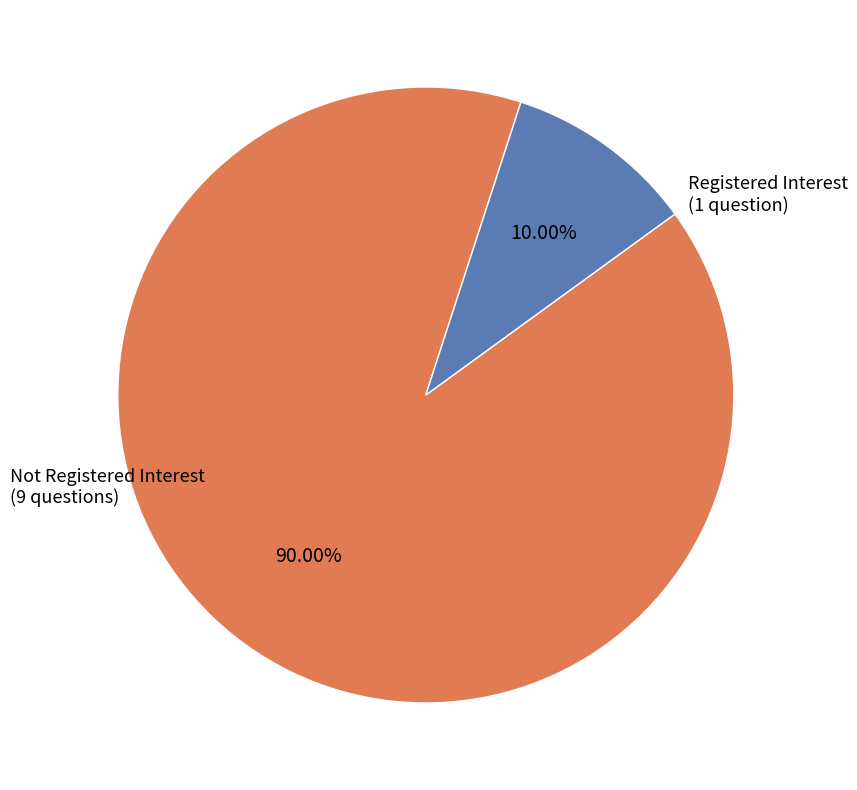

Is there a majority slice in this chart?

Yes